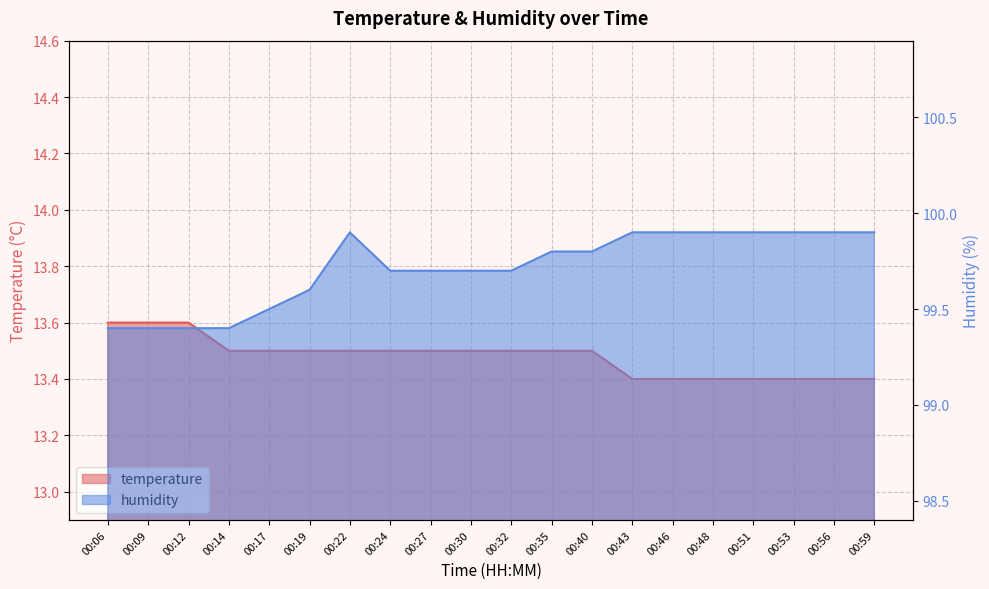

How many lines are shown in the chart?

2